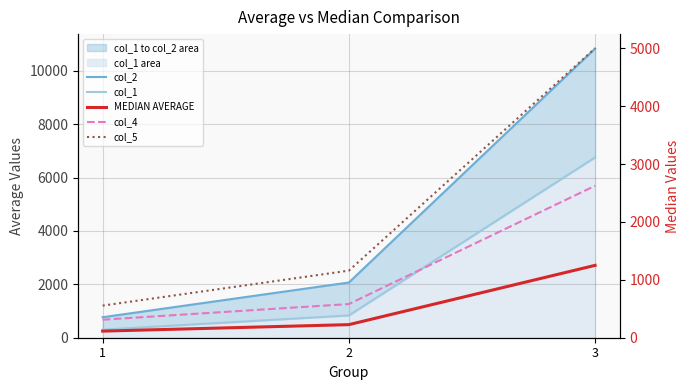

How many categories are shown in the chart?

3